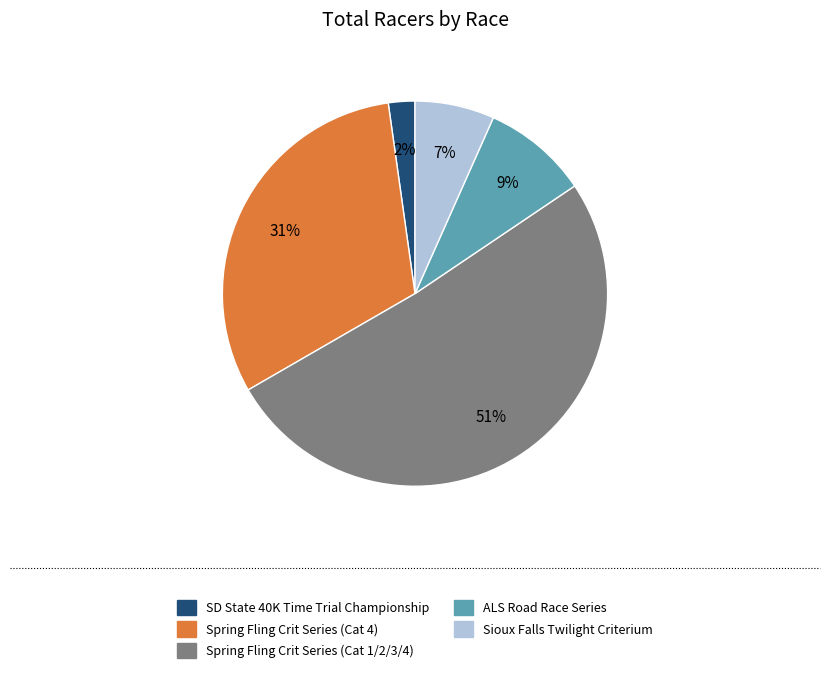

Is the sum of Sioux Falls Twilight Criterium and Spring Fling Crit Series (Cat 1/2/3/4) greater than half?

Yes